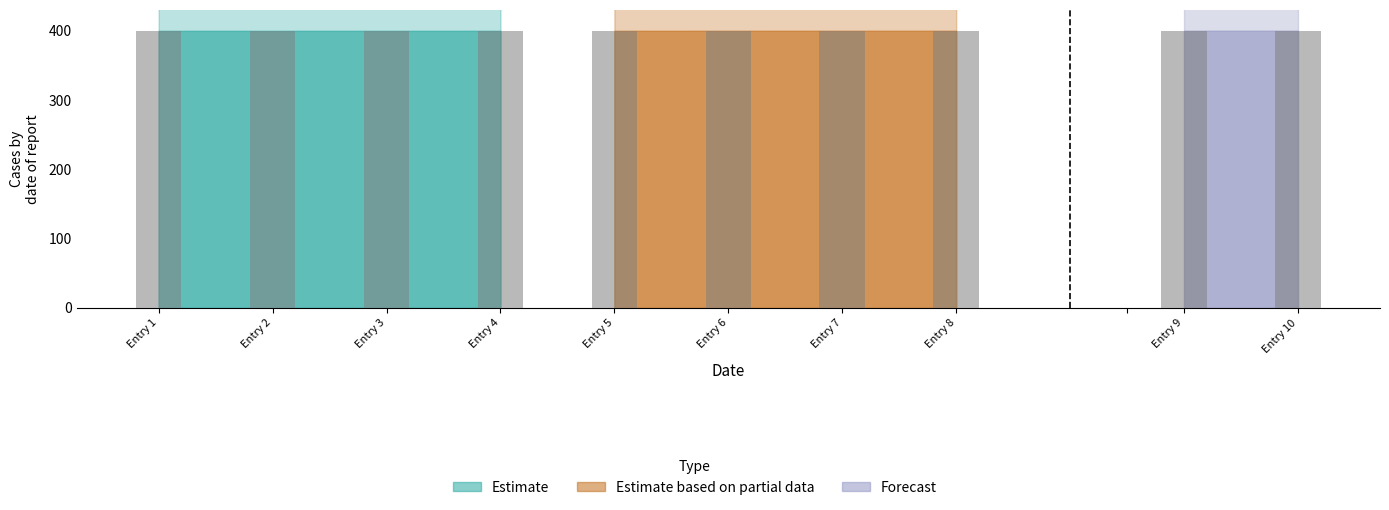

Is it true that Estimate equals 163.8 at Entry 1?

False